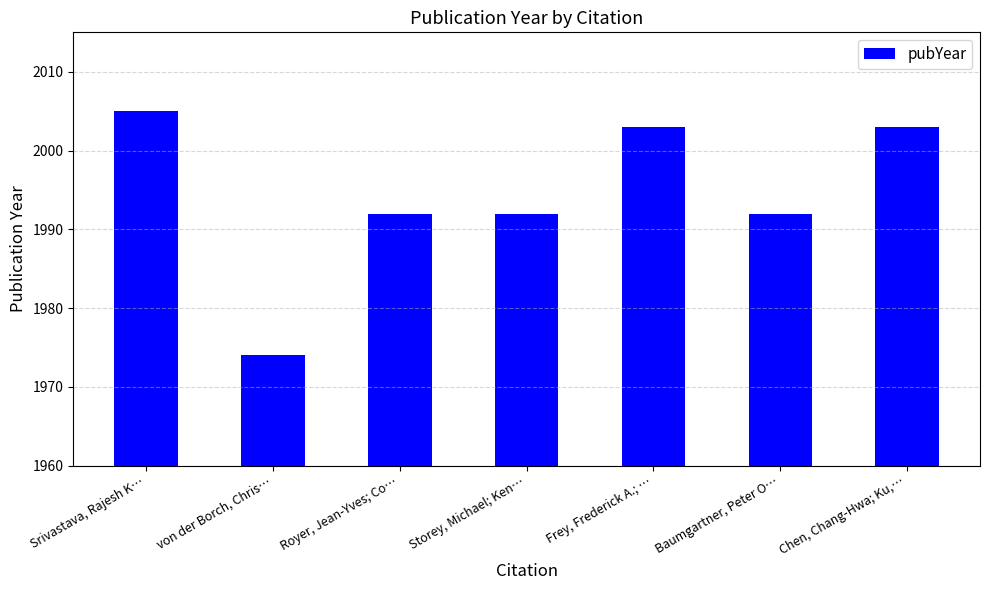

Is it true that the value at Baumgartner, Peter O… is 1053?

False